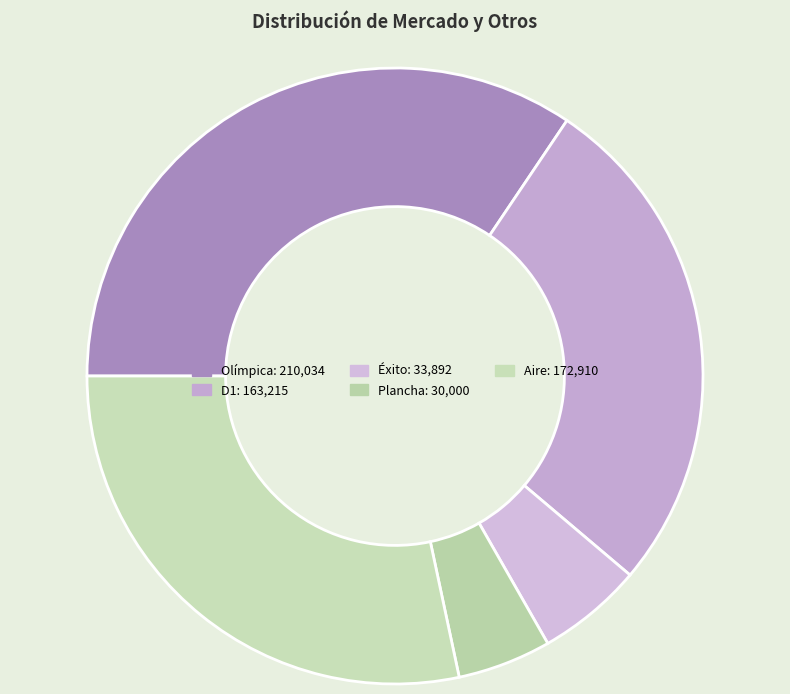

What is the total percentage of Plancha and Aire?

33.3%